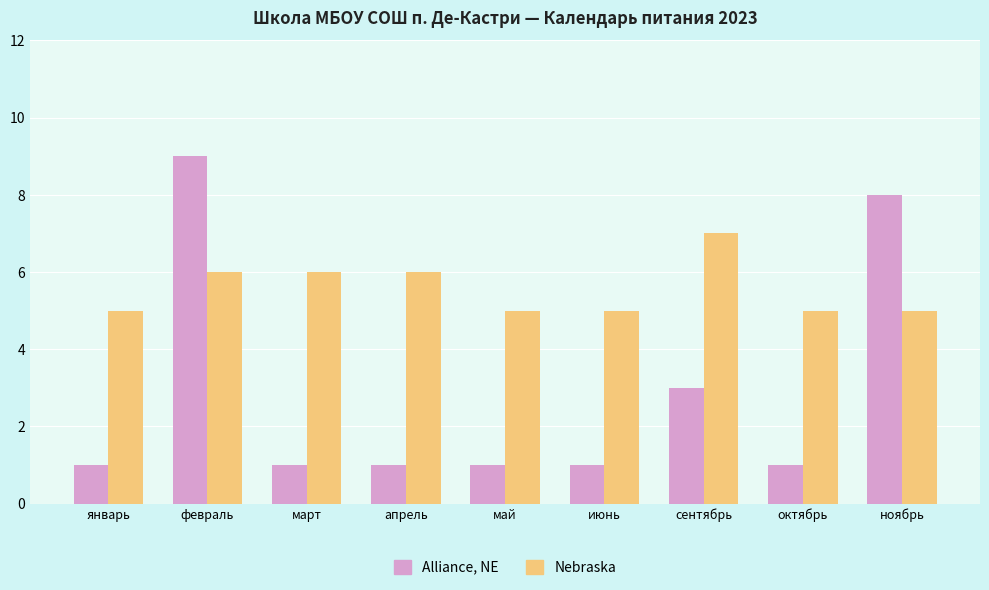

Is it true that Alliance, NE equals 0 at январь?

False